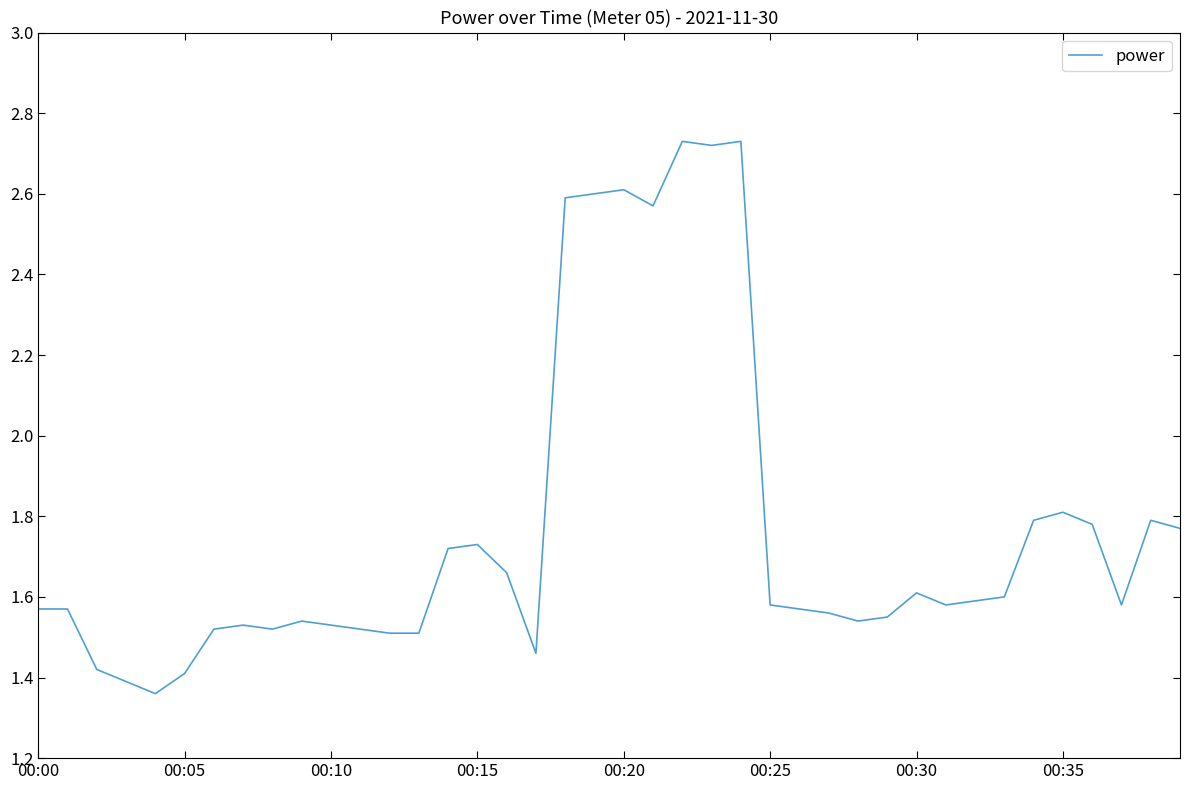

How many points are lower than both their immediate neighbors (excluding endpoints)?

8